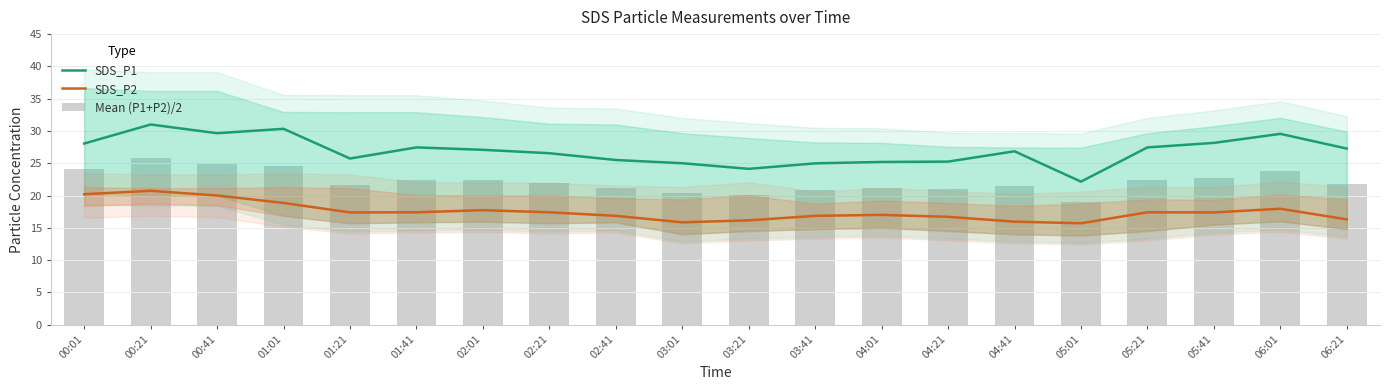

Reading left to right, list all the values displayed in this chart.

SDS_P1: 00:01=28.1	00:21=31.0	00:41=29.6	01:01=30.3	01:21=25.7	01:41=27.4	02:01=27.1	02:21=26.6	02:41=25.5	03:01=25.0	03:21=24.1	03:41=25.0	04:01=25.2	04:21=25.2	04:41=26.9	05:01=22.1	05:21=27.4	05:41=28.1	06:01=29.6	06:21=27.3
SDS_P2: 00:01=20.2	00:21=20.7	00:41=20.0	01:01=18.9	01:21=17.4	01:41=17.4	02:01=17.7	02:21=17.4	02:41=16.9	03:01=15.8	03:21=16.1	03:41=16.9	04:01=17.0	04:21=16.7	04:41=15.9	05:01=15.7	05:21=17.4	05:41=17.4	06:01=17.9	06:21=16.3
Mean (P1+P2)/2: 00:01=24.1	00:21=25.9	00:41=24.8	01:01=24.6	01:21=21.6	01:41=22.4	02:01=22.4	02:21=22.0	02:41=21.2	03:01=20.4	03:21=20.1	03:41=20.9	04:01=21.1	04:21=21.0	04:41=21.4	05:01=18.9	05:21=22.4	05:41=22.8	06:01=23.8	06:21=21.8